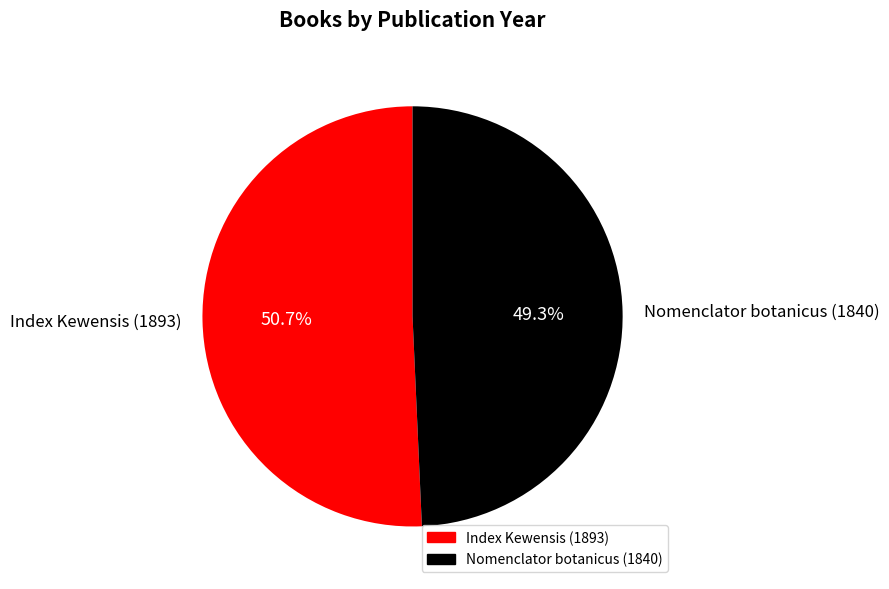

What percentage is the Nomenclator botanicus (1840) slice, to the nearest percent?

49%